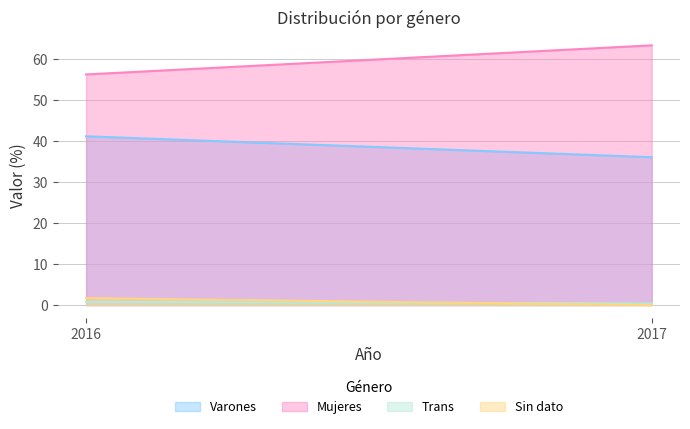

How many lines are shown in the chart?

4